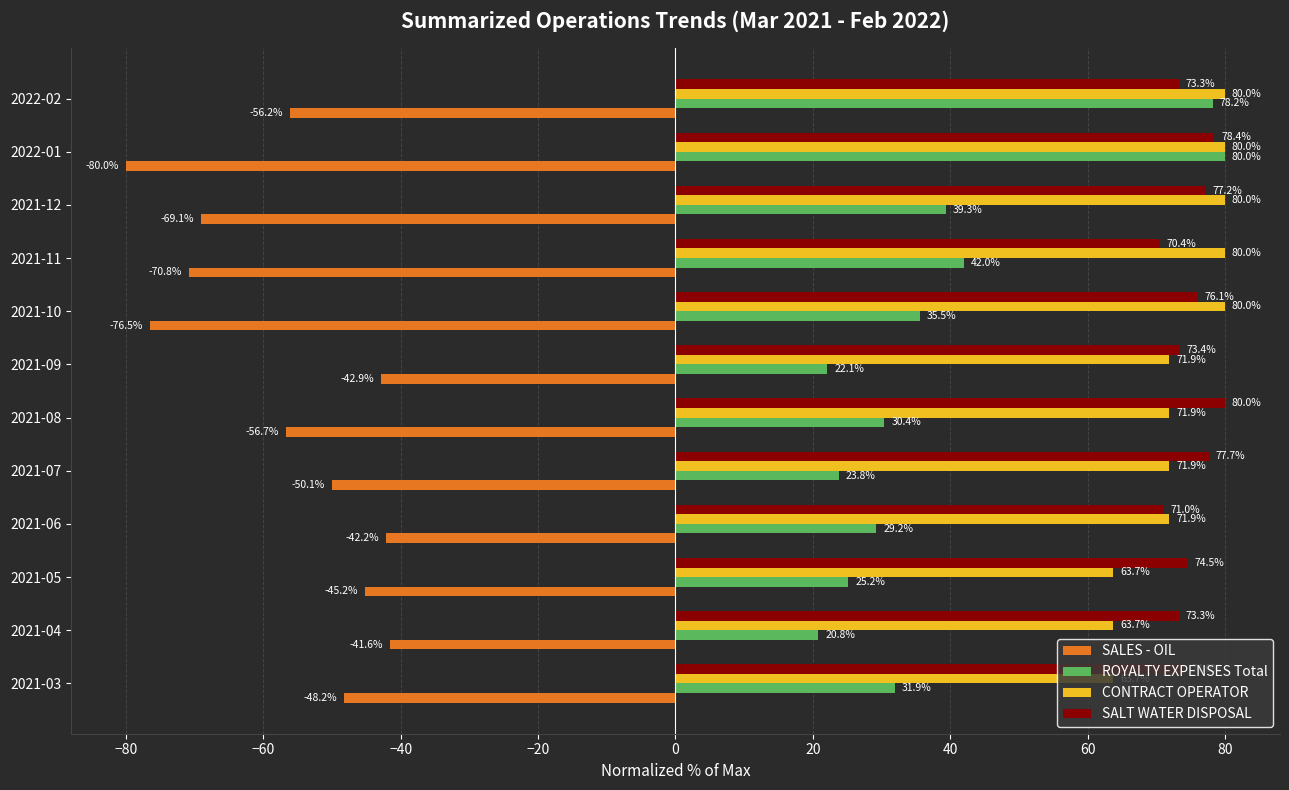

How many data points does each series have?

12